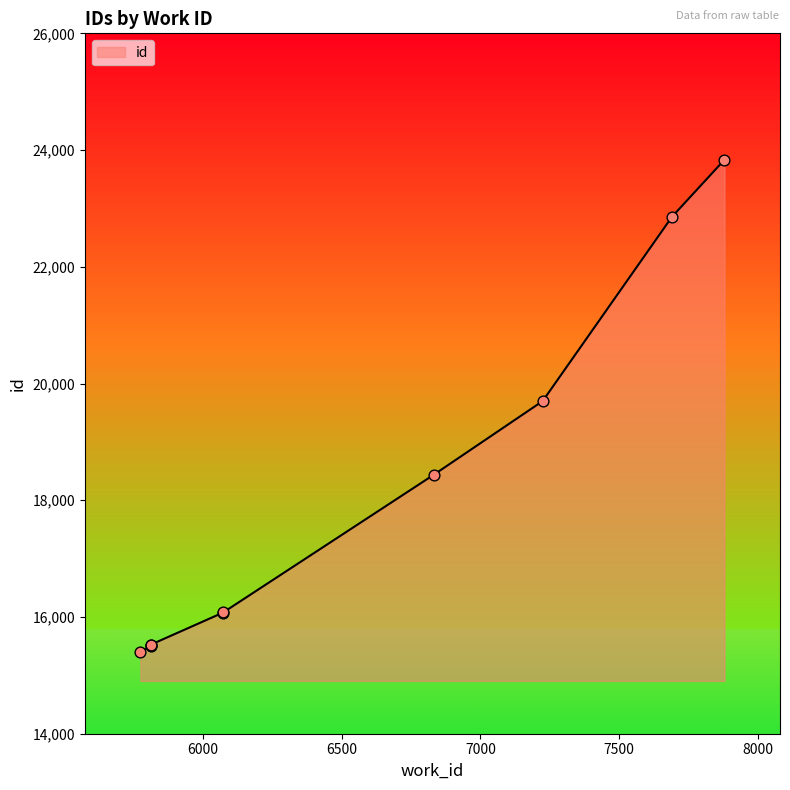

Which has a higher value, 5813 or 7879?

7879